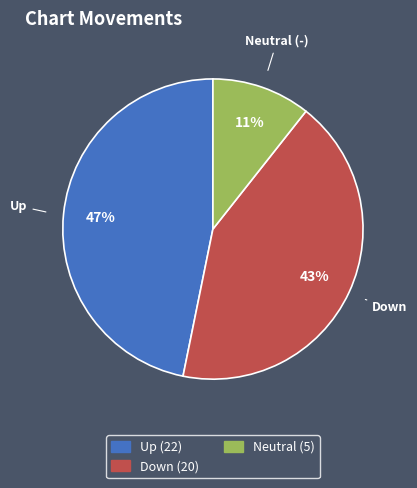

To the nearest percent, what is the difference between the largest and smallest slice percentages?

36%